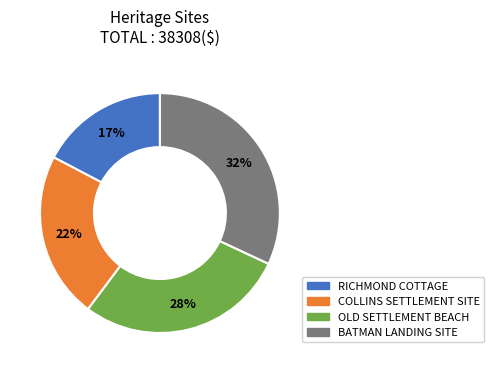

To the nearest percent, what is the difference between the largest and smallest slice percentages?

15%